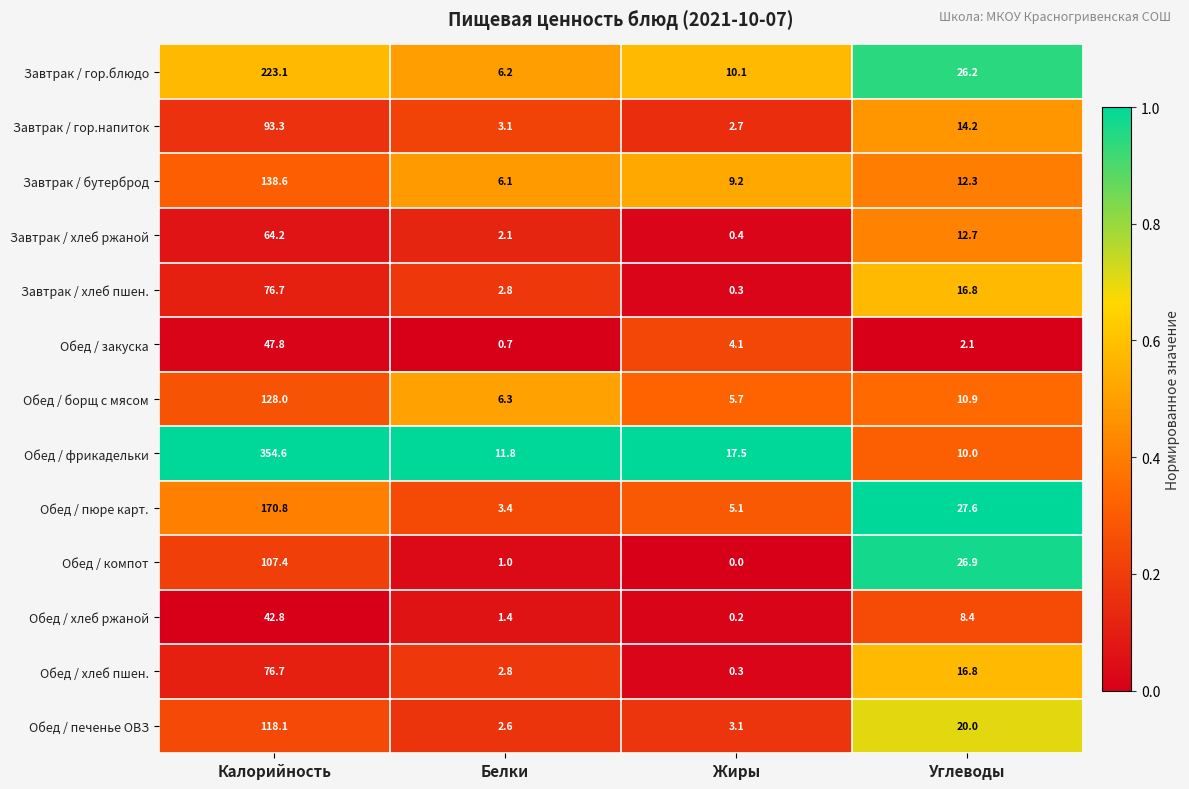

What is the total value across all series at Белки?

50.3